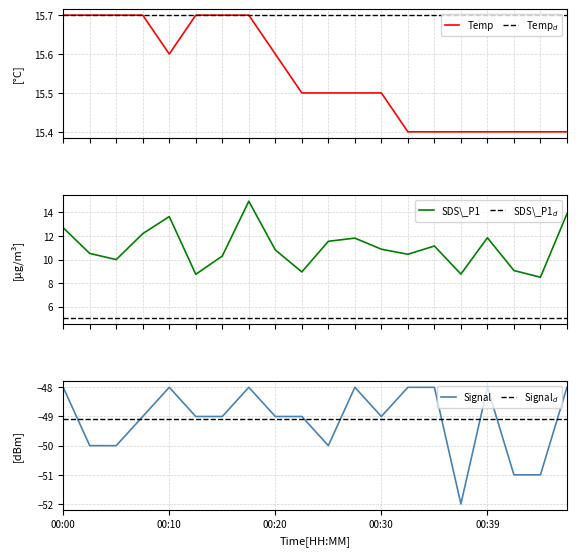

Reading left to right, transcribe all the data shown in this chart.

Temp: 15.7	15.7	15.7	15.7	15.6	15.7	15.7	15.7	15.6	15.5	15.5	15.5	15.5	15.4	15.4	15.4	15.4	15.4	15.4	15.4
Signal: -48.0	-50.0	-50.0	-49.0	-48.0	-49.0	-49.0	-48.0	-49.0	-49.0	-50.0	-48.0	-49.0	-48.0	-48.0	-52.0	-48.0	-51.0	-51.0	-48.0
SDS_P1: 12.7	10.5	10.0	12.2	13.7	8.8	10.3	14.9	10.8	8.9	11.6	11.8	10.9	10.4	11.2	8.8	11.8	9.1	8.5	13.9